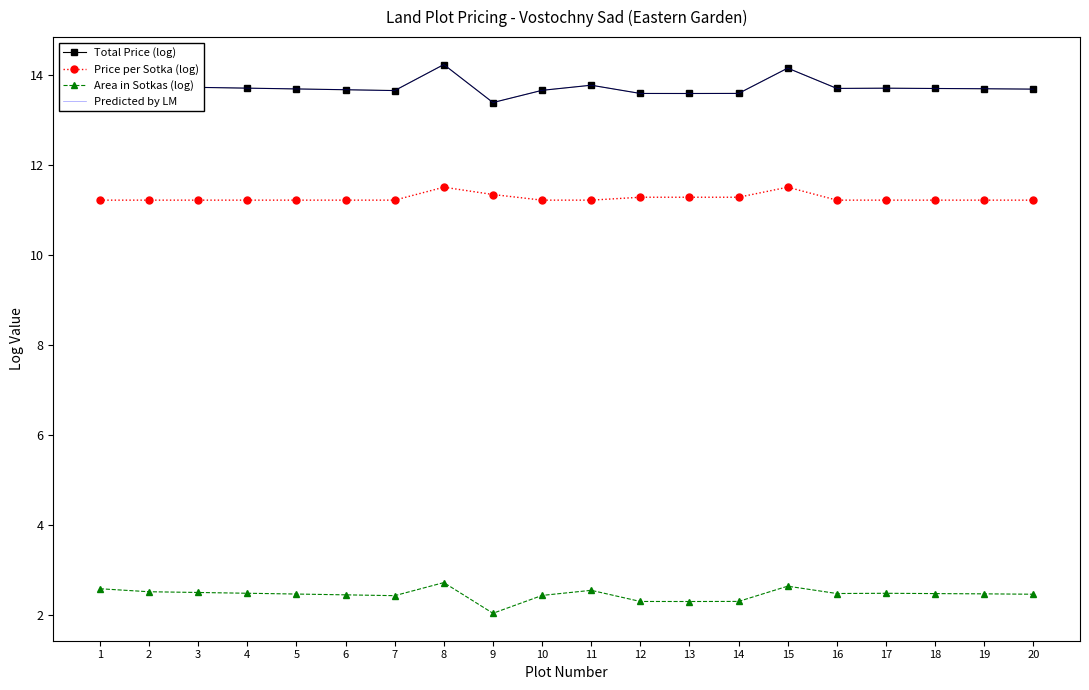

At which category does the chart reach its peak across all series?

8